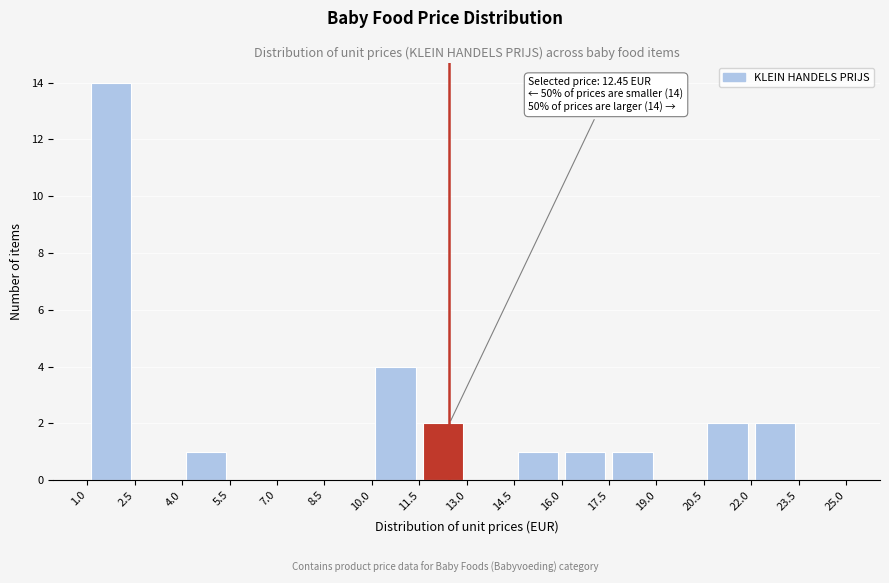

Which range on the x-axis has the tallest bar?

1.0 to 2.5